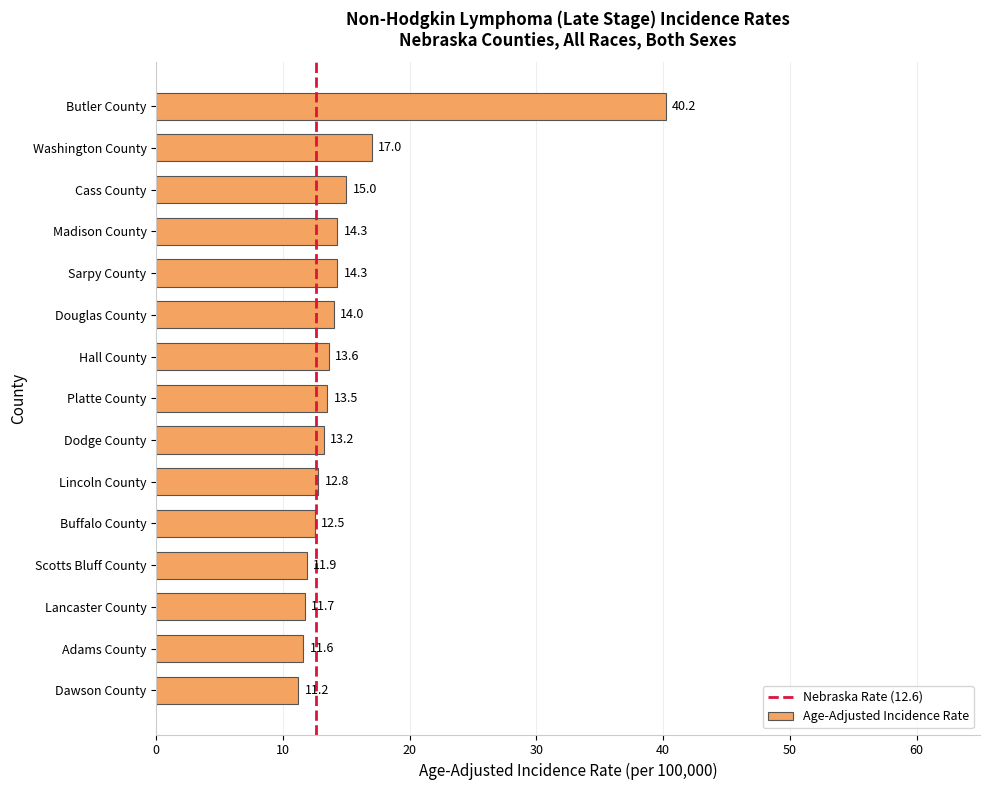

What is the change in value from Washington County to Lancaster County?

-5.3